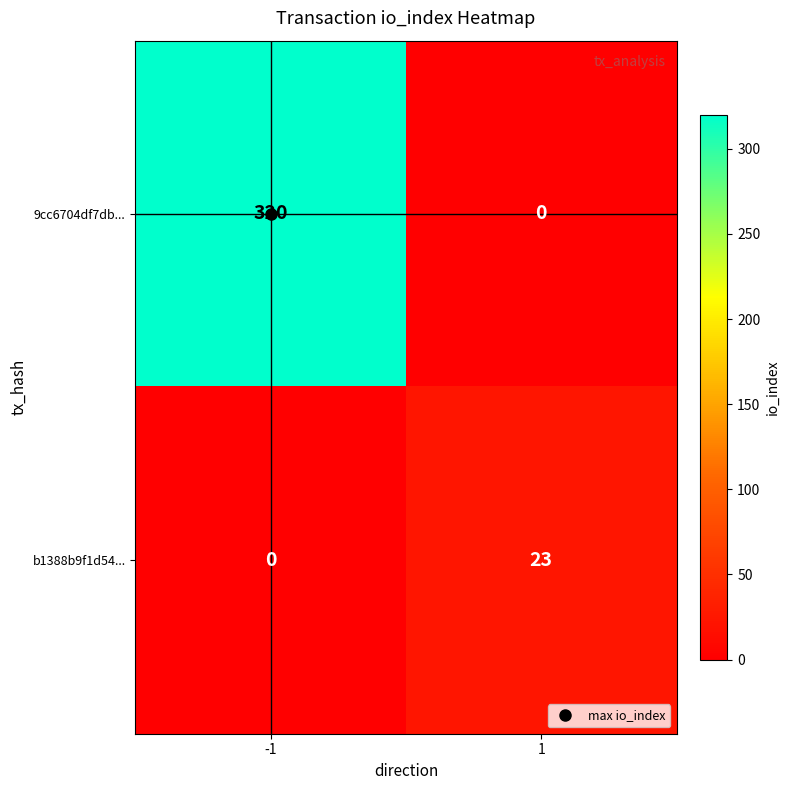

What is the spread (max minus min) of values at -1?

320